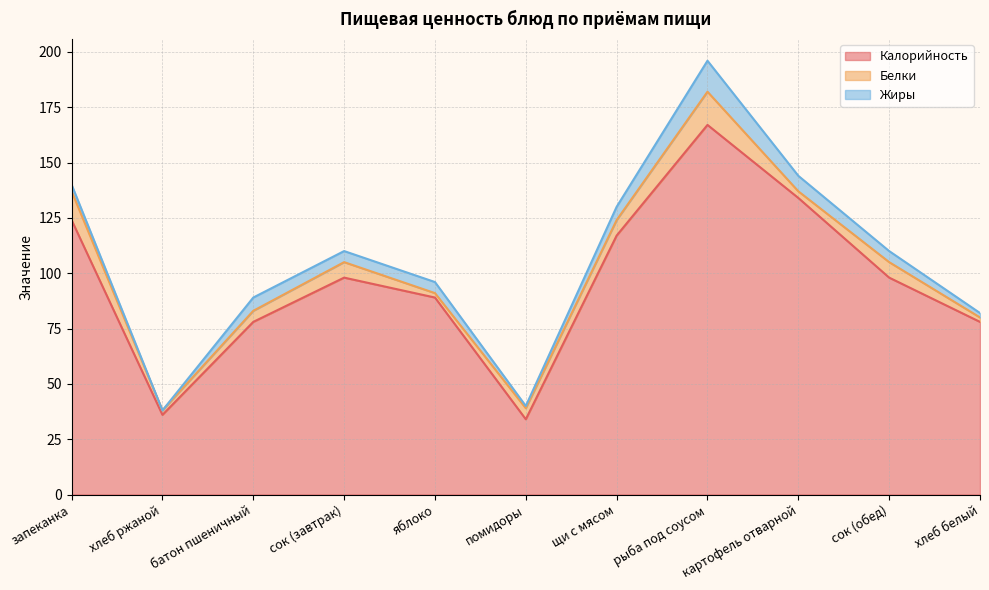

True or false: Белки has more than 2 points higher than both neighbors.

True